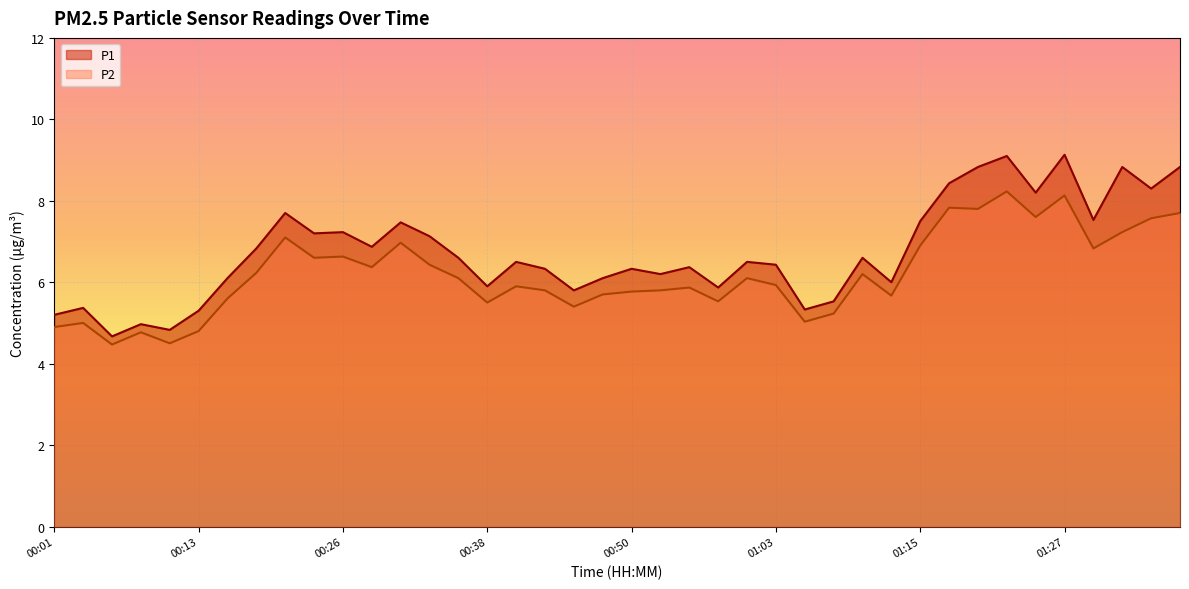

List the labels in order of P2 value, largest first.

01:22, 01:27, 01:17, 01:20, 01:37, 01:25, 01:35, 01:32, 00:21, 00:31, 01:15, 01:30, 00:26, 00:23, 00:33, 00:28, 00:18, 01:10, 00:36, 01:00, 01:03, 00:40, 00:55, 00:43, 00:53, 00:50, 00:48, 01:13, 00:16, 00:58, 00:38, 00:45, 01:08, 01:05, 00:04, 00:01, 00:13, 00:08, 00:11, 00:06